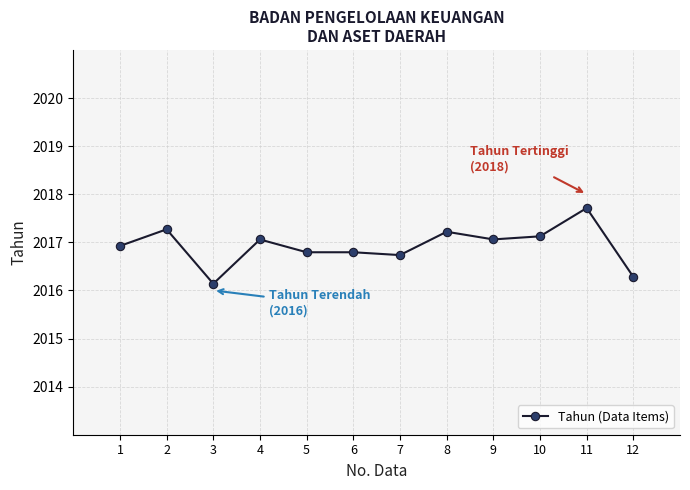

What is the minimum value shown in the chart?

2016.1